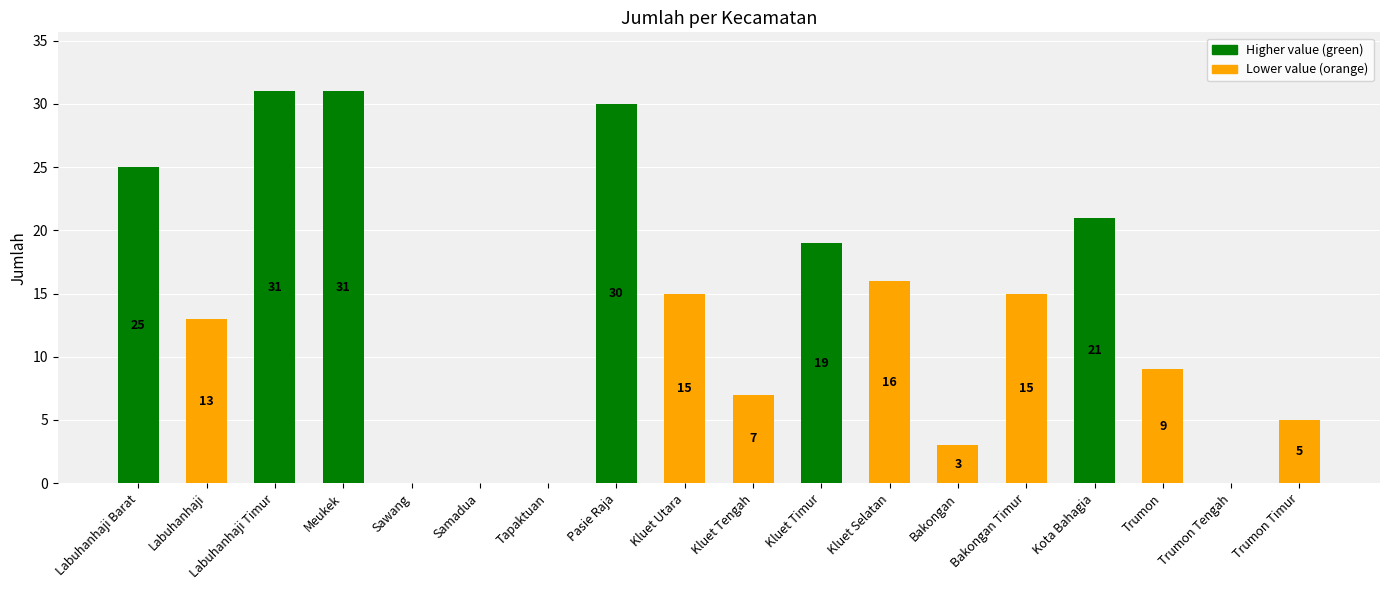

Reading right to left, list all the values displayed in this chart.

Trumon Timur=5	Trumon Tengah=0	Trumon=9	Kota Bahagia=21	Bakongan Timur=15	Bakongan=3	Kluet Selatan=16	Kluet Timur=19	Kluet Tengah=7	Kluet Utara=15	Pasie Raja=30	Tapaktuan=0	Samadua=0	Sawang=0	Meukek=31	Labuhanhaji Timur=31	Labuhanhaji=13	Labuhanhaji Barat=25